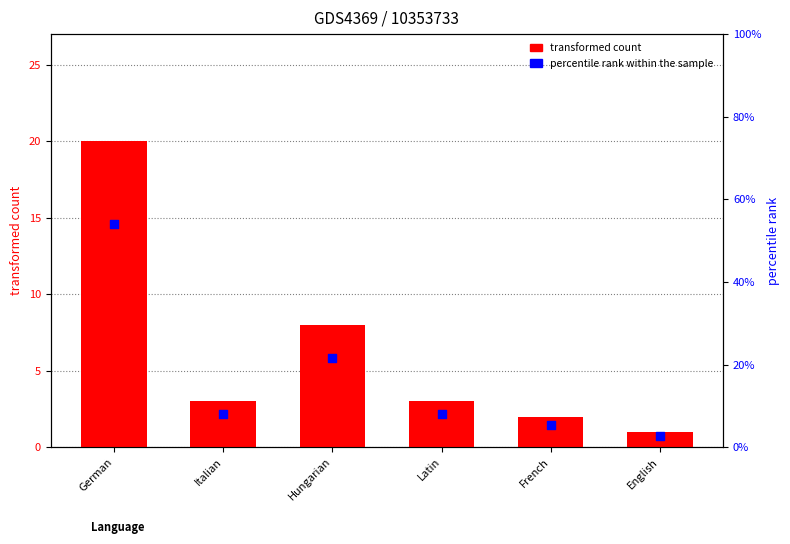

What is the total value across all series at Latin?

11.1